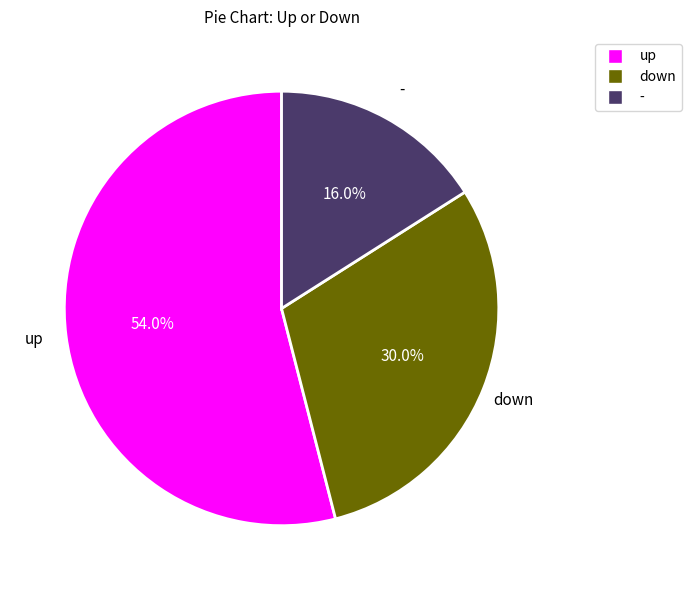

Does up represent more than half of the total?

Yes